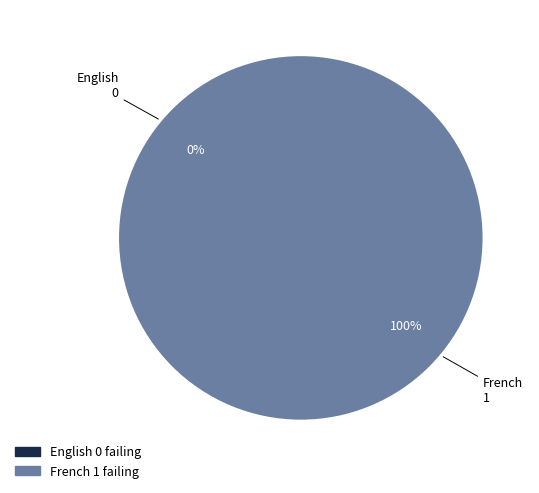

Combined, what portion of the pie is French and English?

100.0%